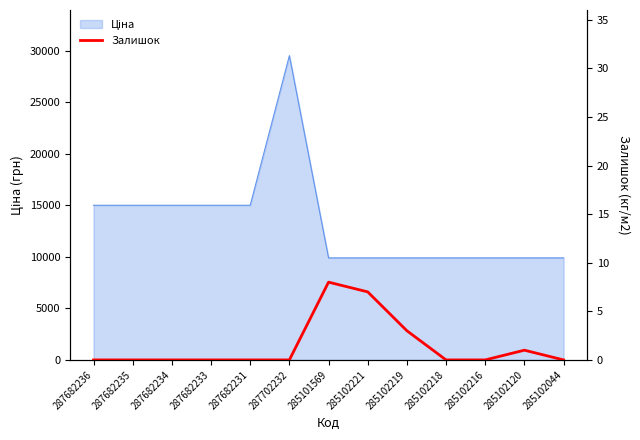

At which category does the data reach its first local peak?

285101569